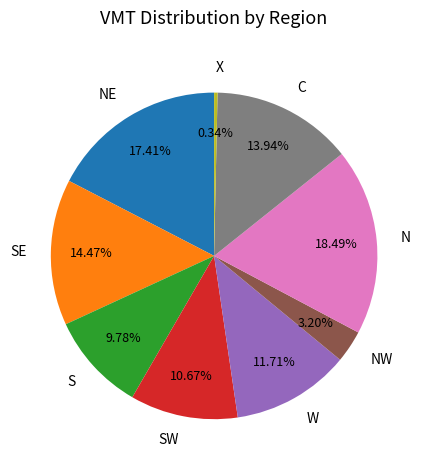

To the nearest percent, what is the difference between the NW and SE slice percentages?

11%